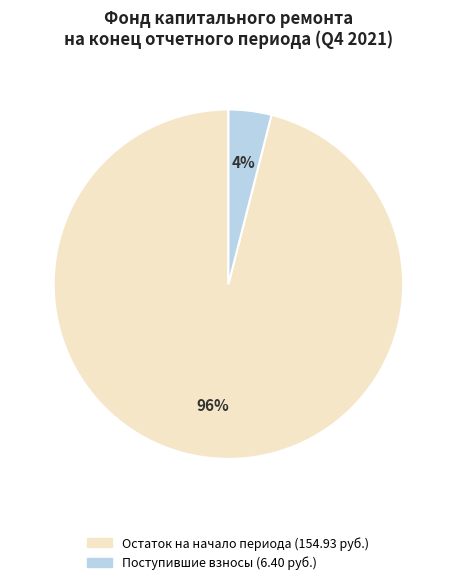

Does any single category account for the majority?

Yes